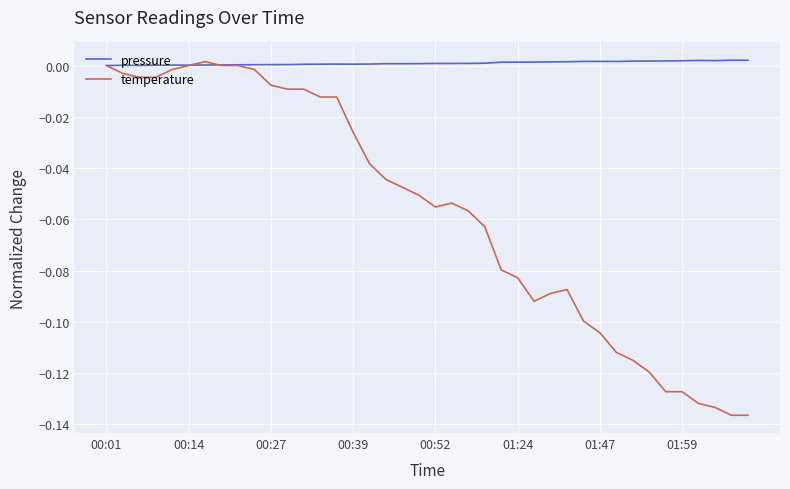

Which series has the largest total across all categories?

pressure